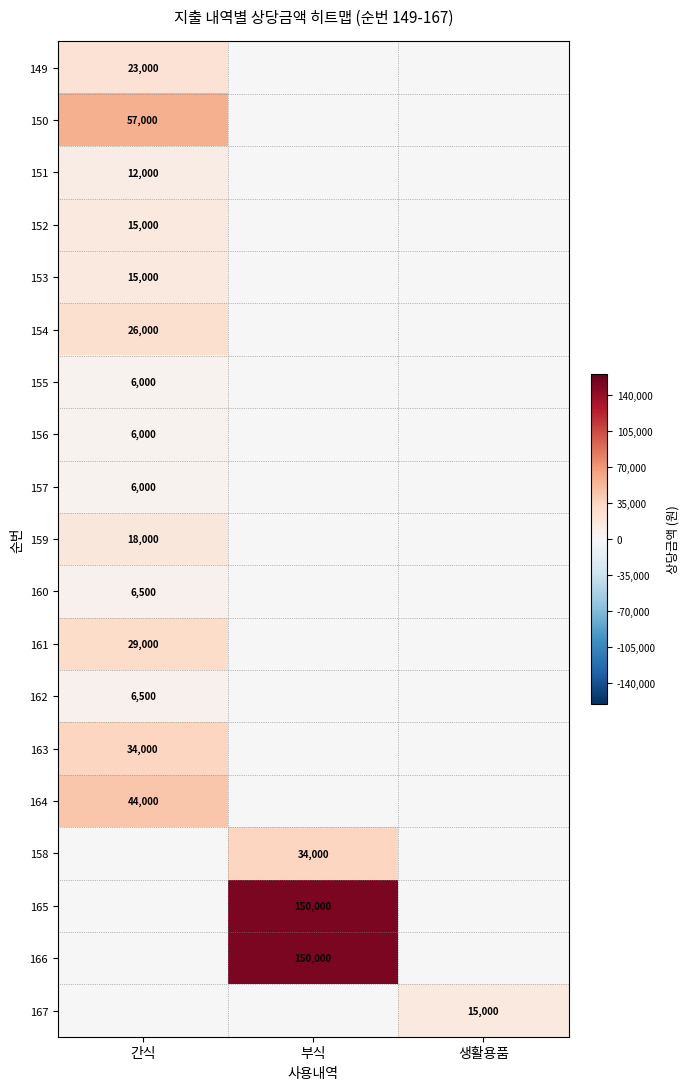

True or false: 159 has a value of 18000 at 간식.

True